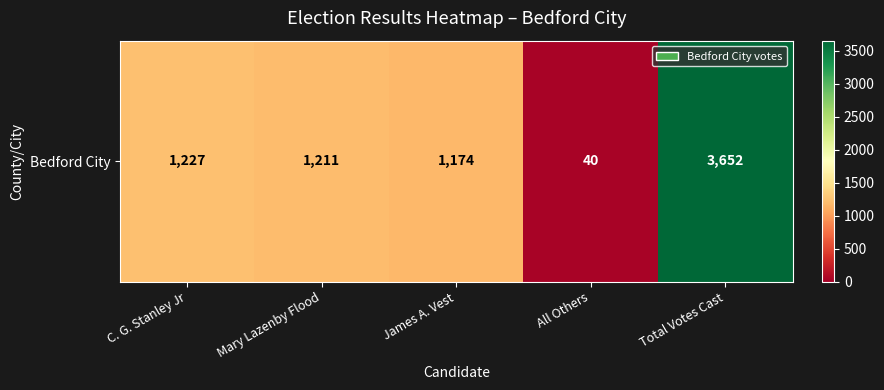

At which label is the value closest to 1846?

C. G. Stanley Jr